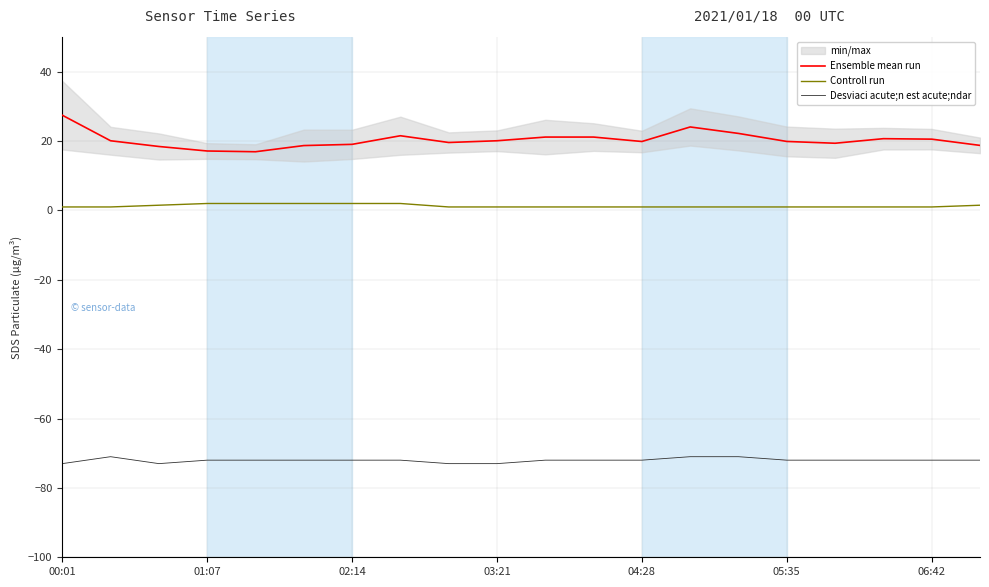

True or false: Ensemble mean run and Desviaci acute;n est acute;ndar intersect in this chart.

False